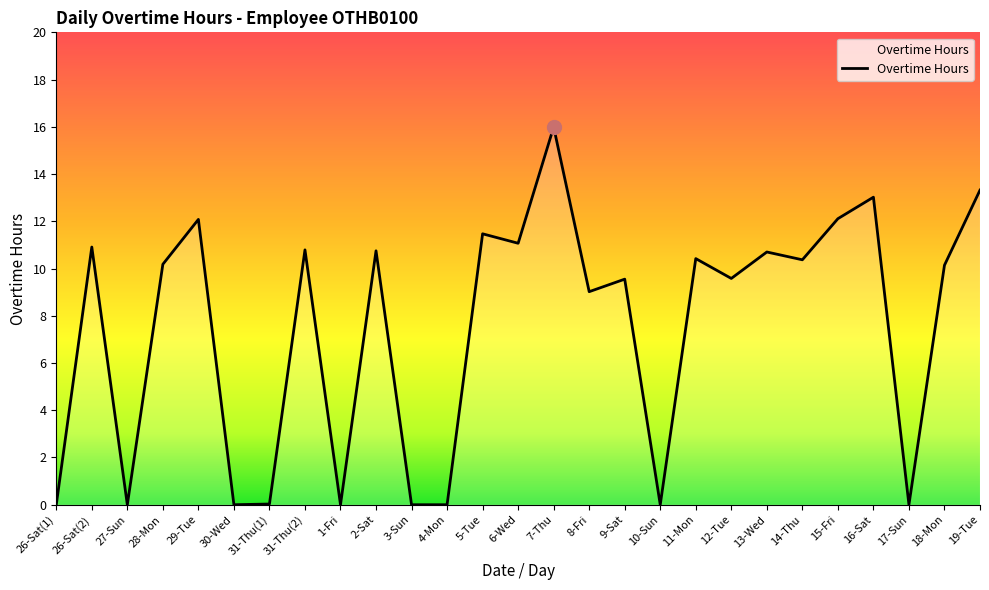

Where is the data nearest to the value 7?

8-Fri